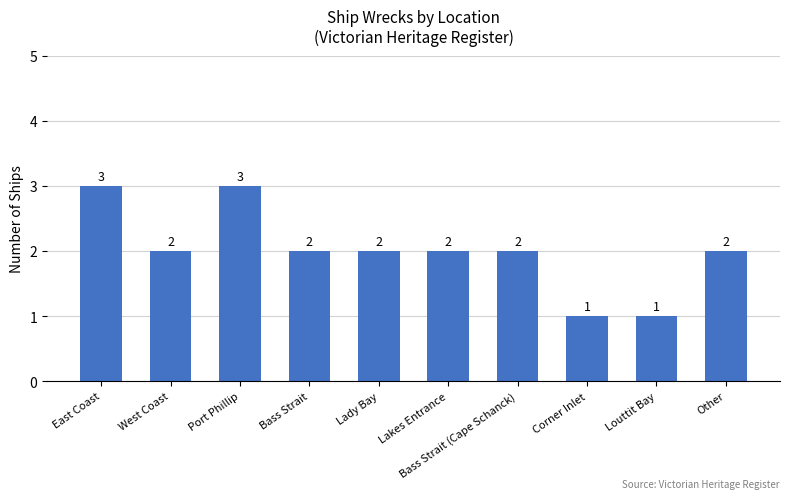

What is the label of the 3rd bar from the left?

Port Phillip